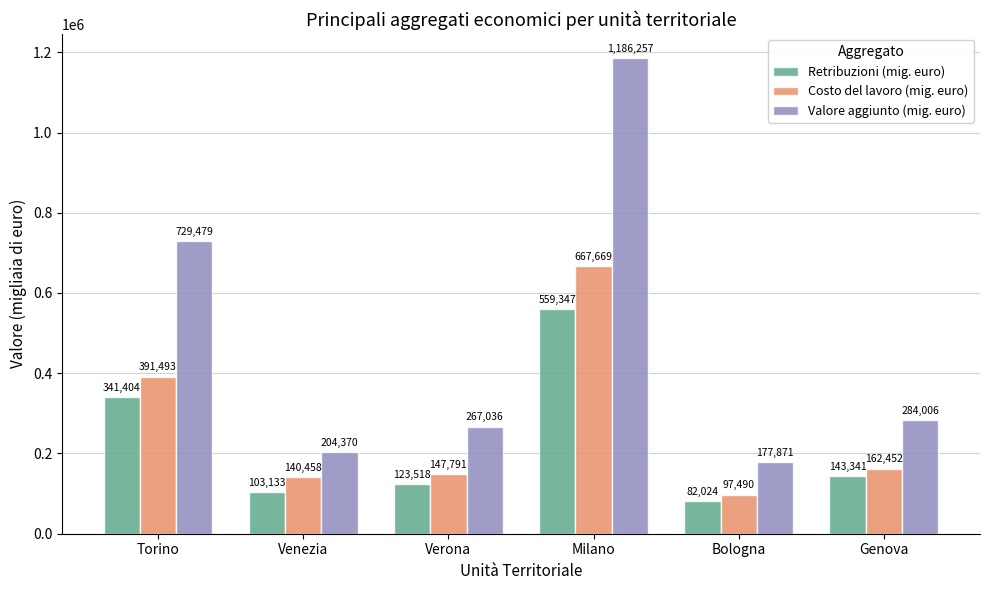

How many data points does each series have?

6